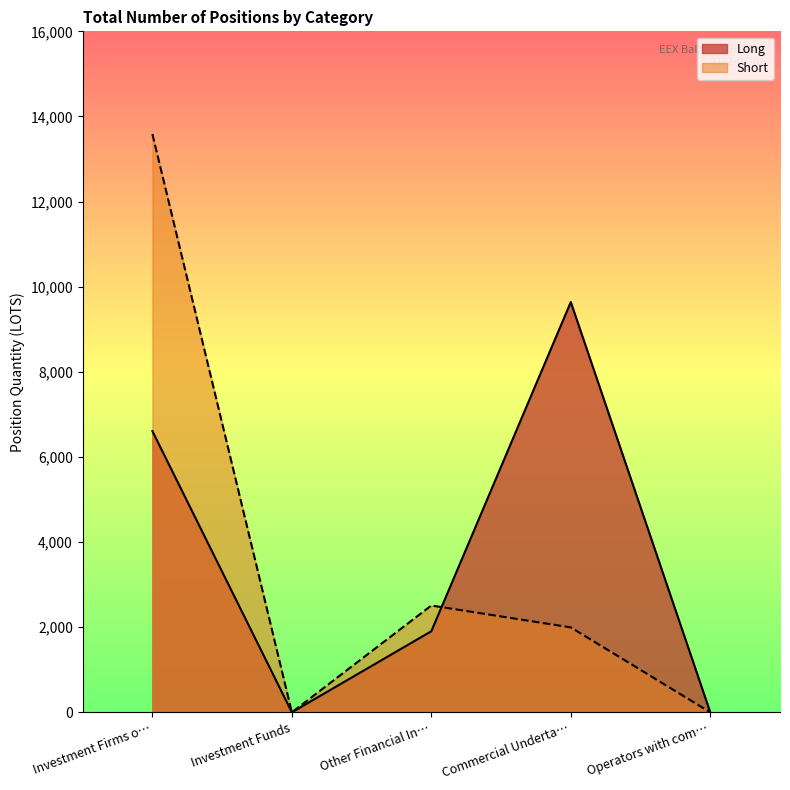

At which label does Short first exceed 1995?

Investment Firms o…